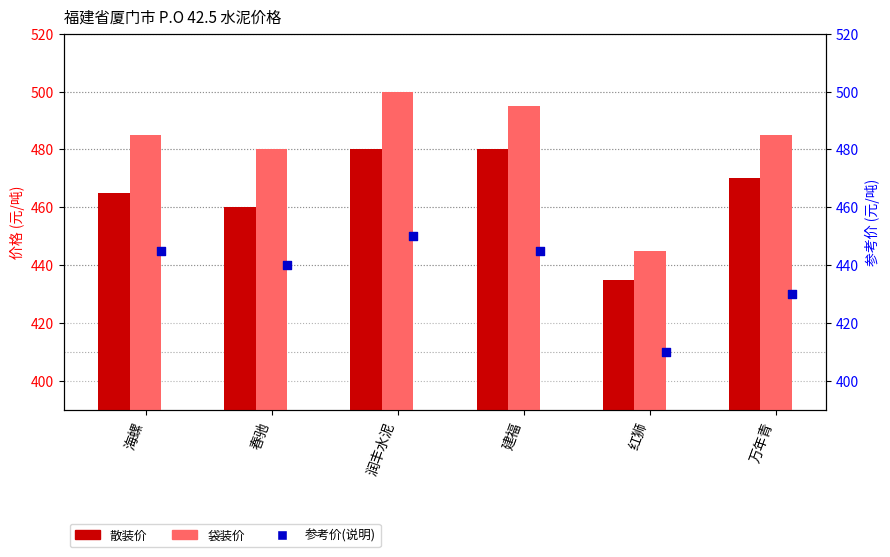

Which series contains the lowest Y value?

参考价(说明)